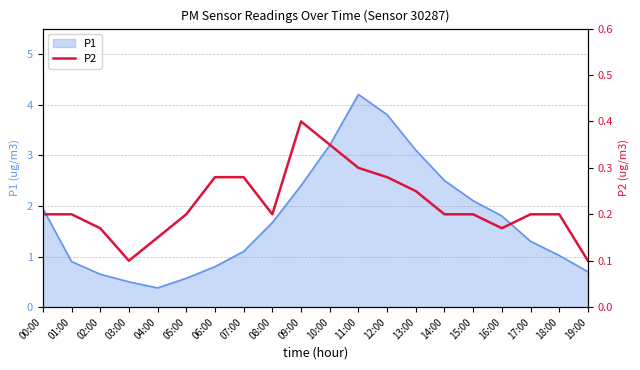

What position from the right is 04:00?

16